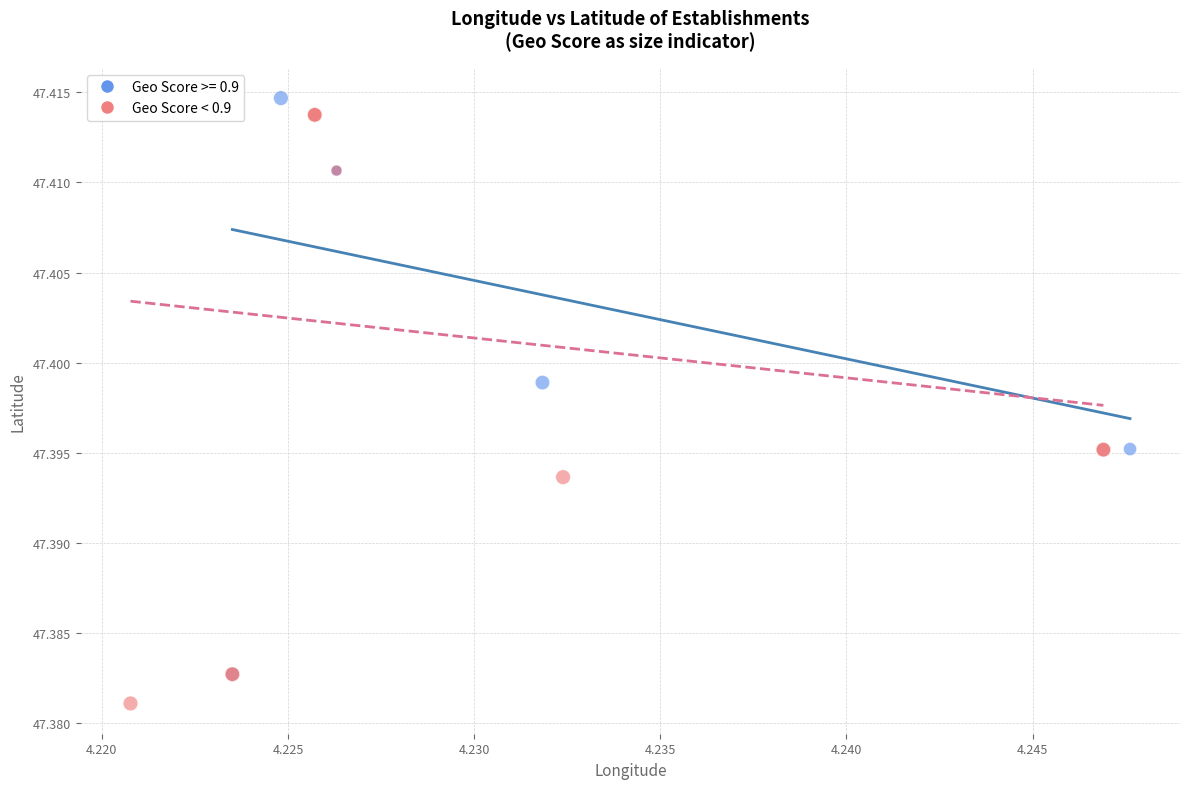

Which series reaches the minimum Y coordinate?

Geo Score < 0.9